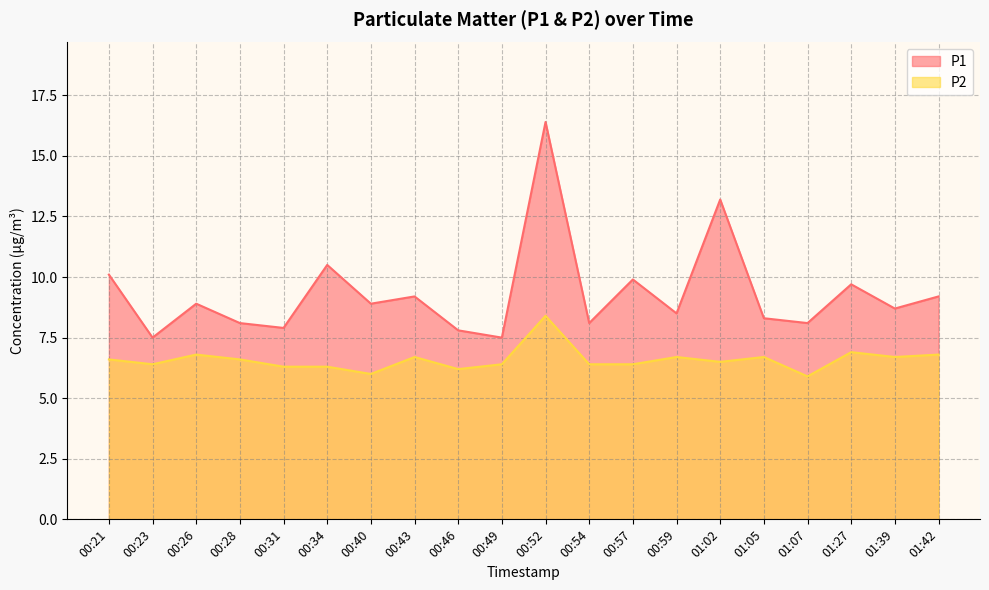

The P2 series shows 6.8 at 00:26. True or false?

True